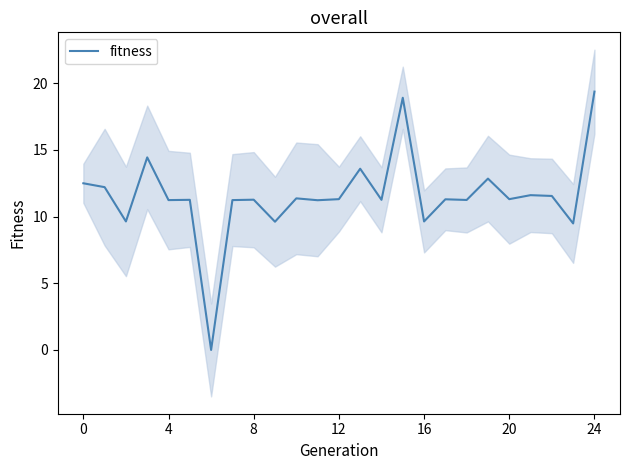

Which label corresponds to the largest value in the chart?

24